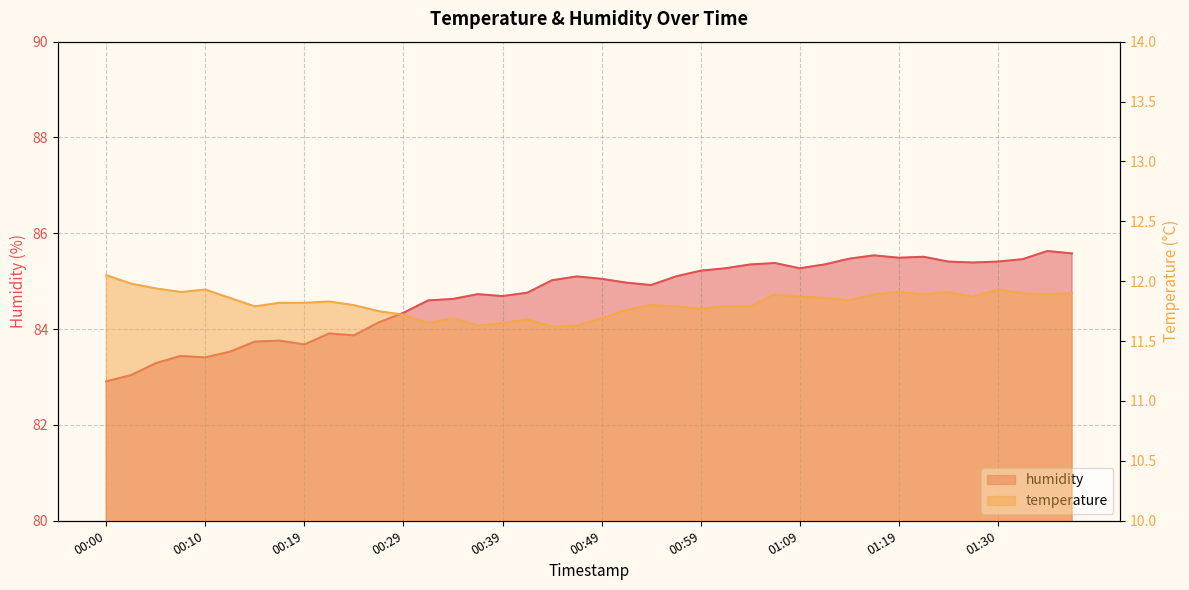

What is the average value of the temperature series?

11.8